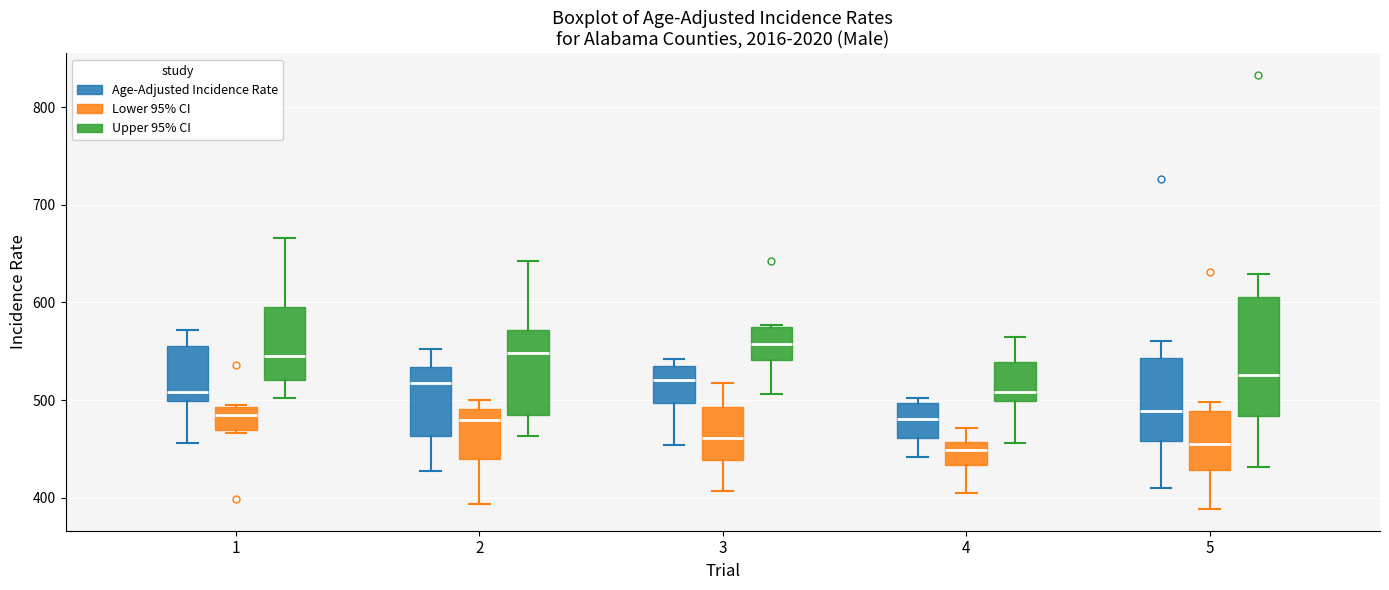

Where does the lower whisker of the box for 1 (Age-Adjusted Incidence Rate) end on the y-axis? The values are not printed on the chart, so give them approximately, as read against the axis.

460